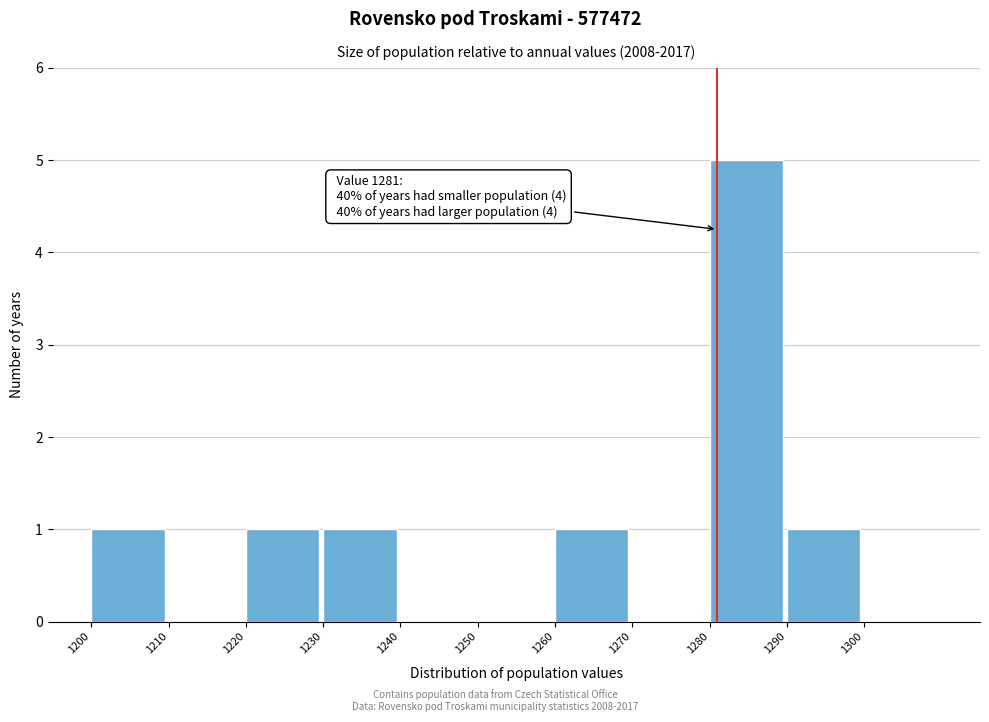

Over which range of the x-axis is the bar tallest?

1280 to 1290